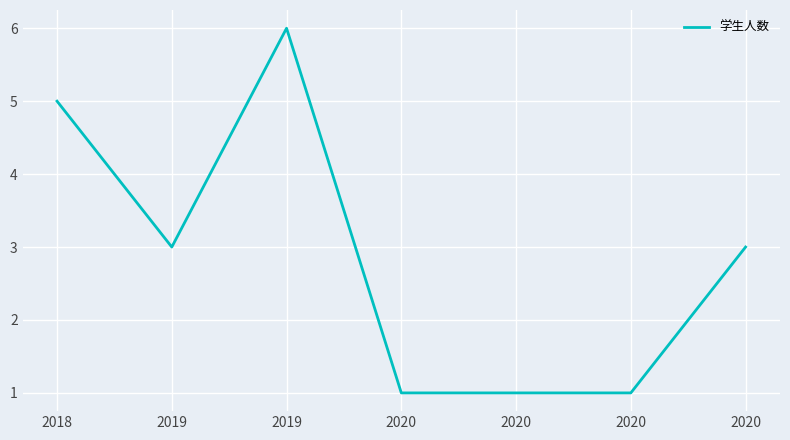

How many lines are shown in the chart?

1